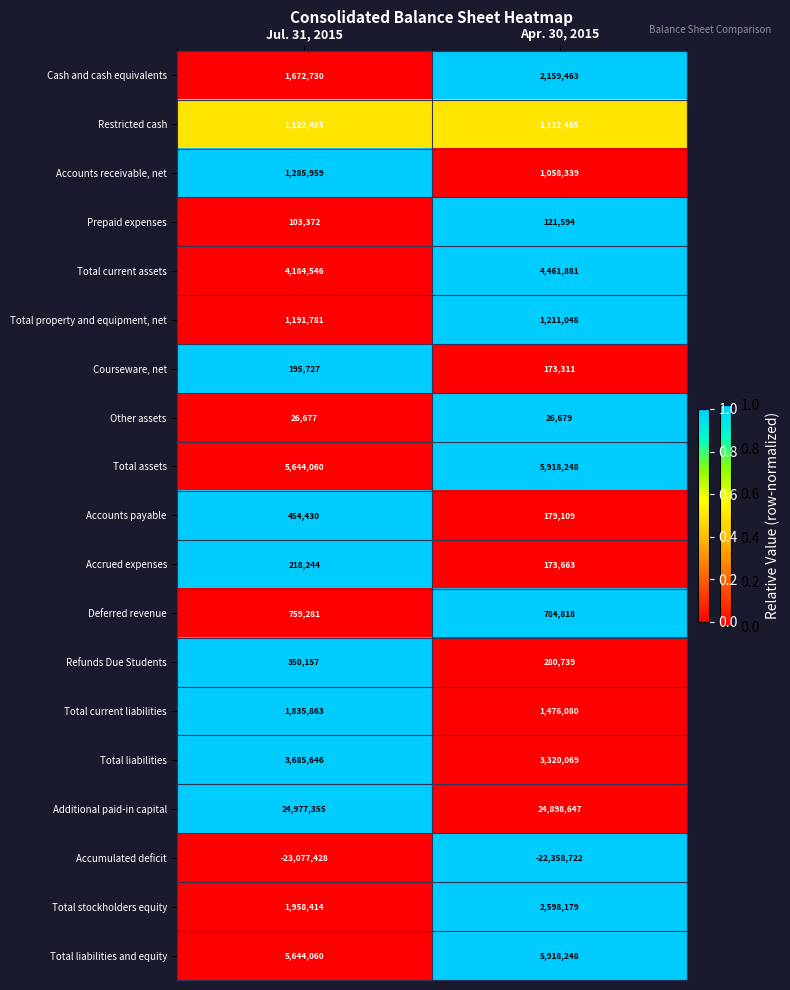

What is the average value of the Total liabilities series?

3502858